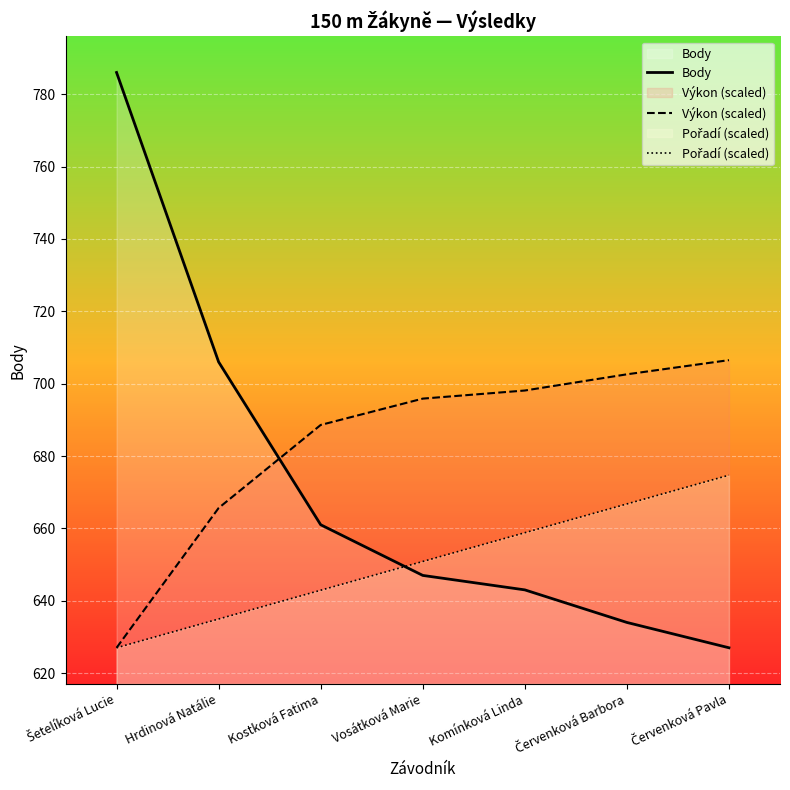

Reading left to right, transcribe all the data shown in this chart.

Body: Šetelíková Lucie=786.0	Hrdinová Natálie=706.0	Kostková Fatima=661.0	Vosátková Marie=647.0	Komínková Linda=643.0	Červenková Barbora=634.0	Červenková Pavla=627.0
Výkon (scaled): Šetelíková Lucie=627.0	Hrdinová Natálie=665.6	Kostková Fatima=688.6	Vosátková Marie=695.9	Komínková Linda=698.1	Červenková Barbora=702.6	Červenková Pavla=706.5
Pořadí (scaled): Šetelíková Lucie=627.0	Hrdinová Natálie=634.9	Kostková Fatima=642.9	Vosátková Marie=650.8	Komínková Linda=658.8	Červenková Barbora=666.7	Červenková Pavla=674.7